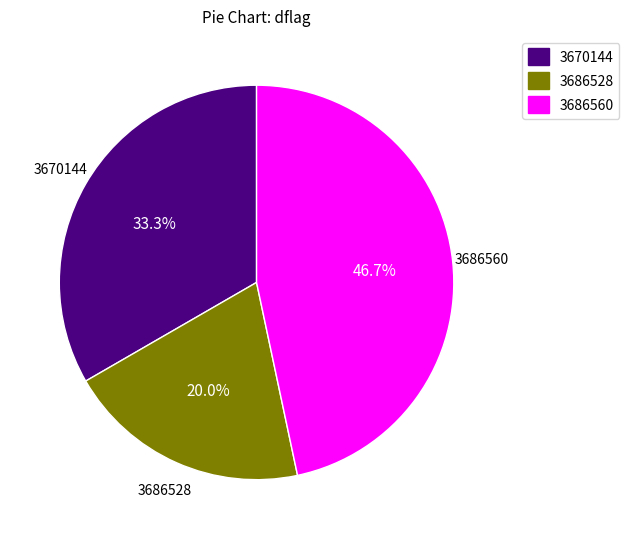

True or false: 3686528 accounts for 26% of the total.

False